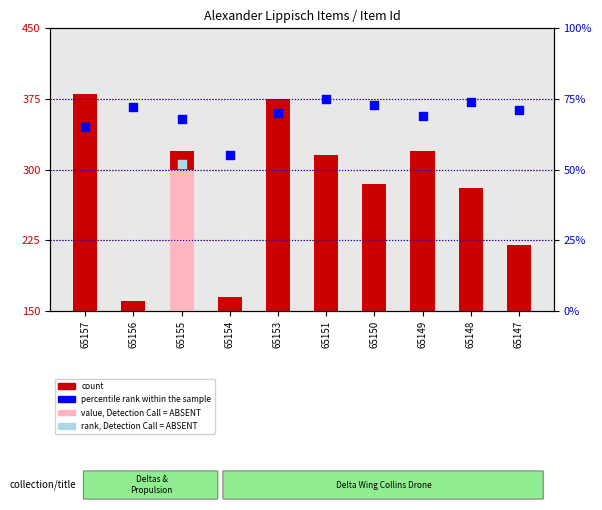

Which series reaches the maximum Y coordinate?

count